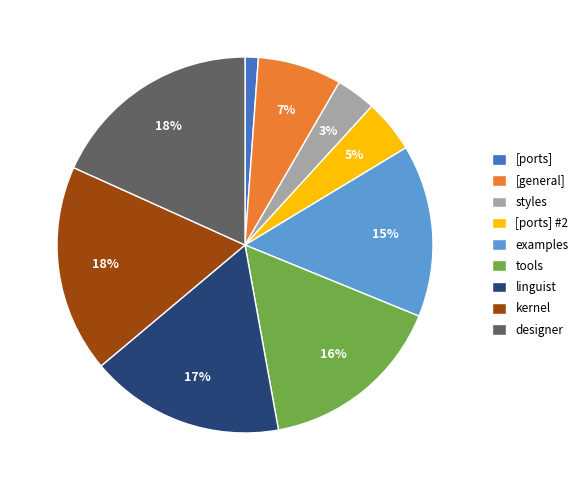

To the nearest percent, what is the difference between the largest and smallest slice percentages?

17%